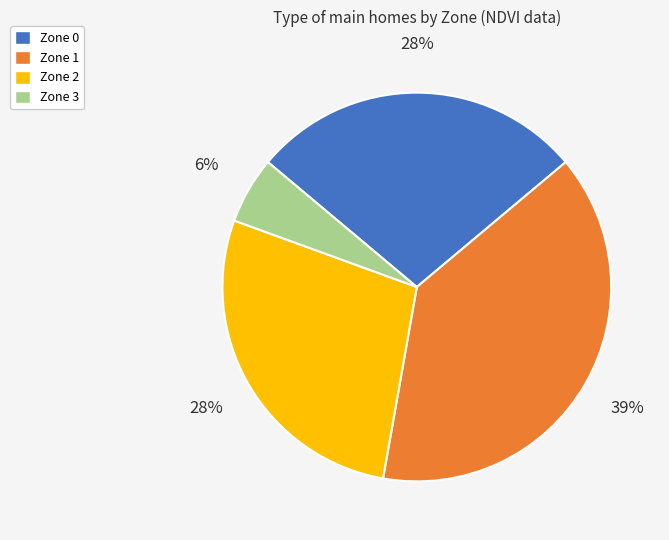

Approximately how many times larger is the value at Zone 0 compared to Zone 2?

1.0